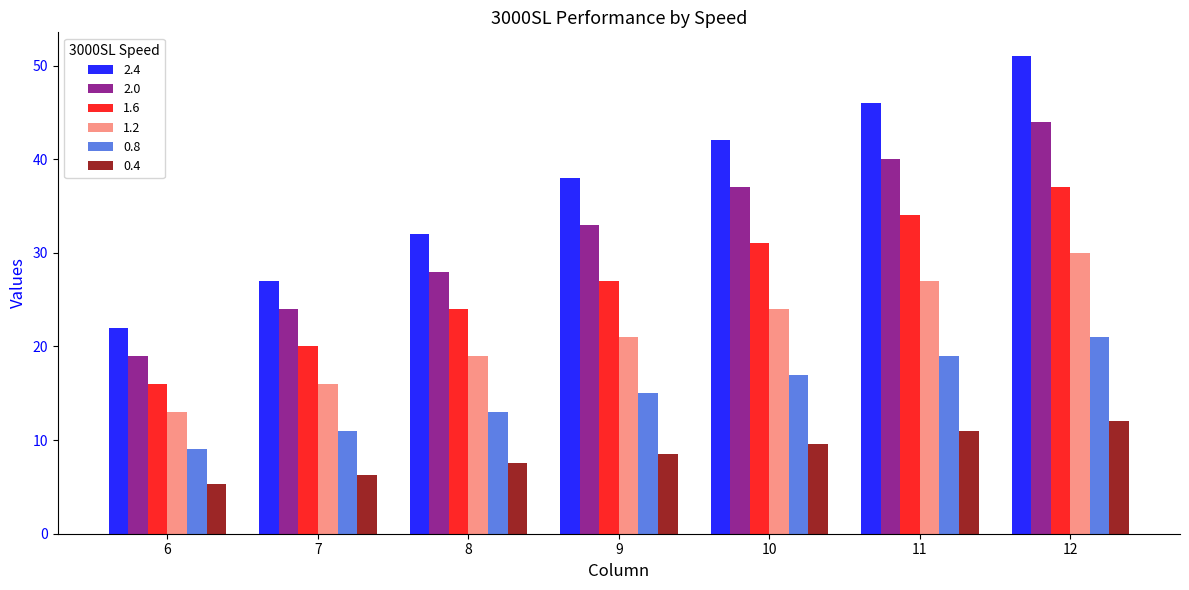

Is it true that 2.0 equals 9.4 at 10?

False